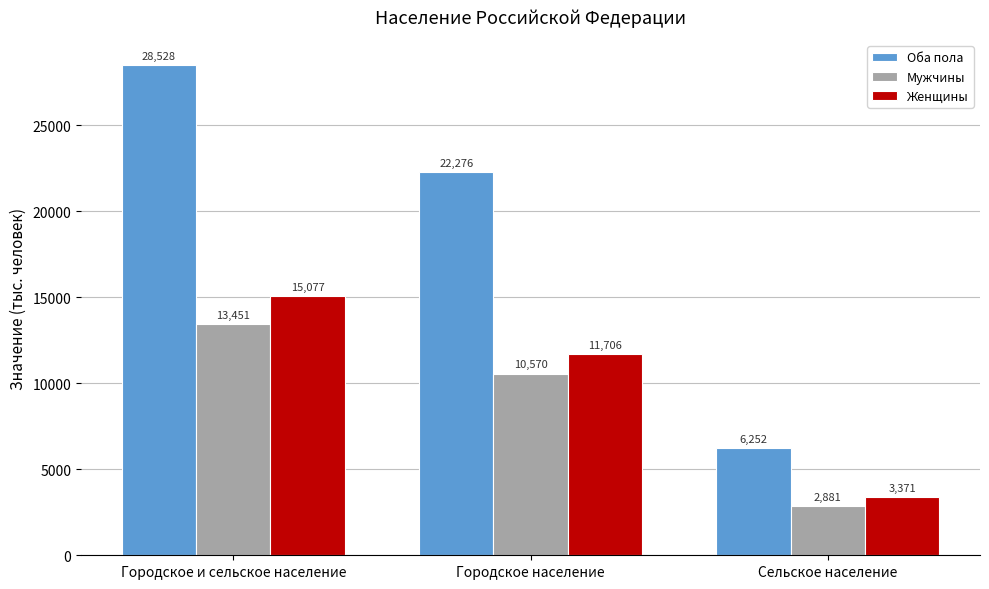

What is the difference between the highest and lowest values at Городское и сельское население?

15077